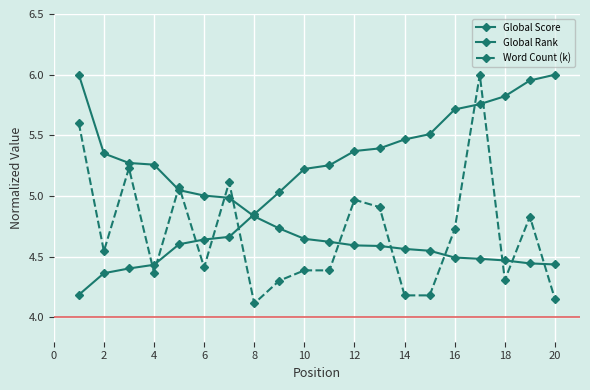

What is the maximum value for Global Rank?

6.0